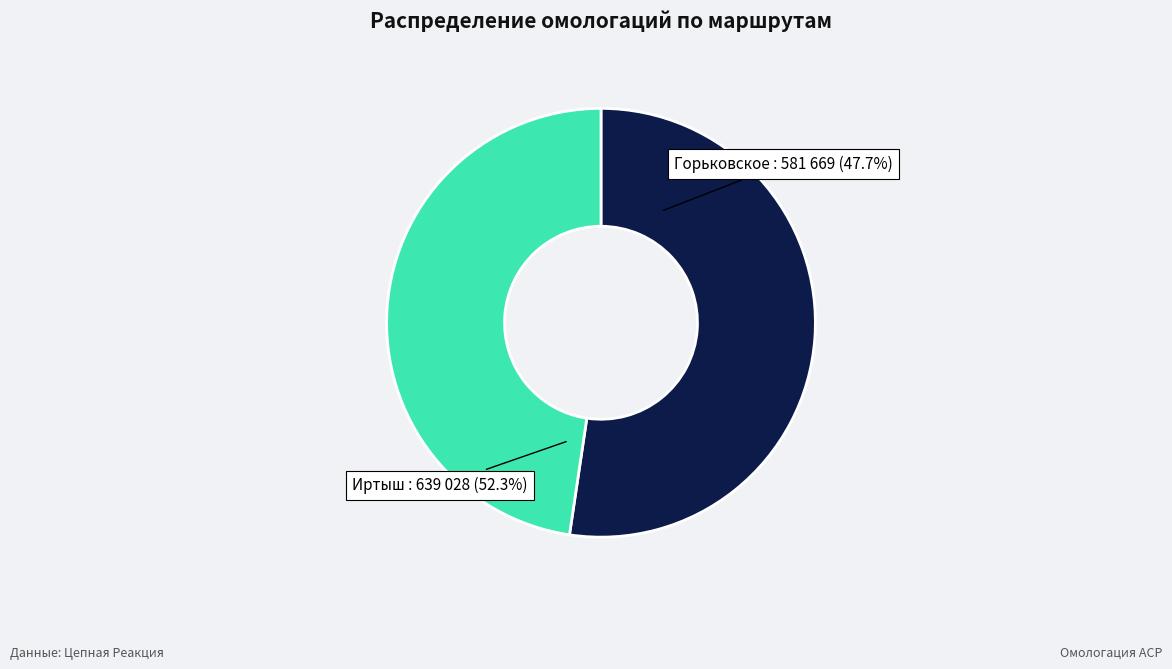

To the nearest percent, what is the difference between the largest and smallest slice percentages?

5%